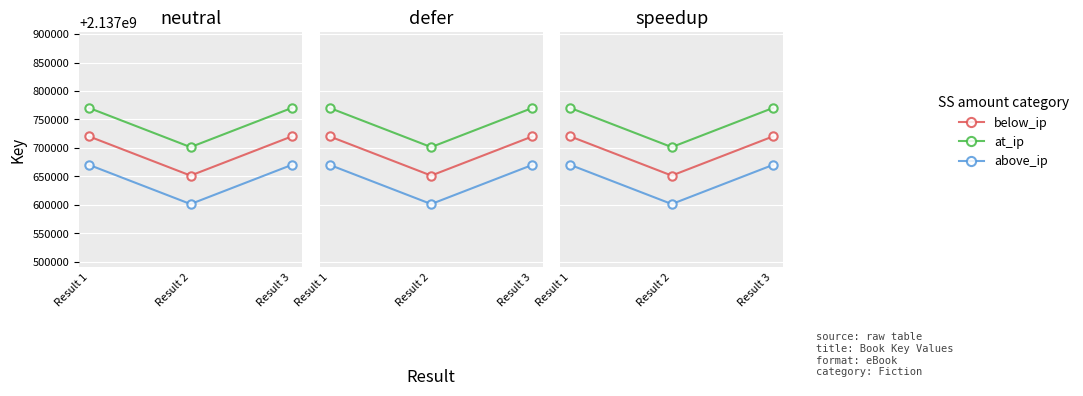

How many data points does each series have?

3